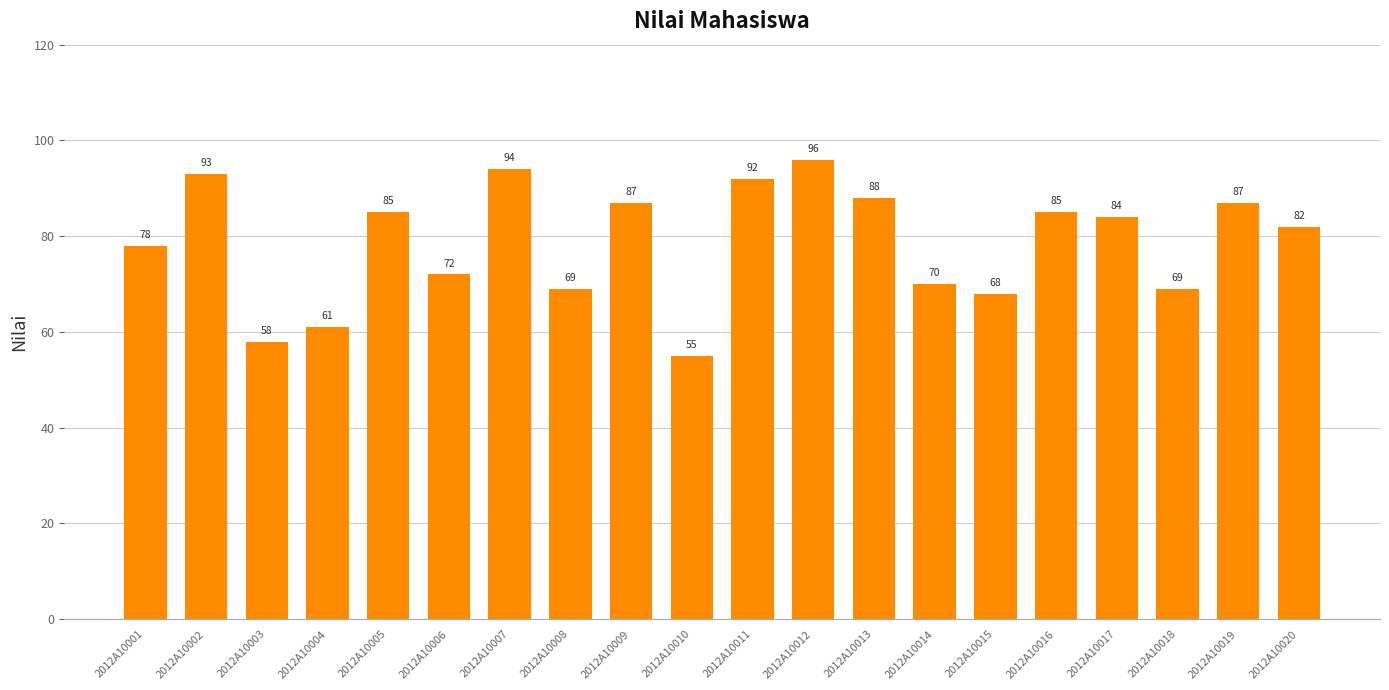

What is the change in value from 2012A10008 to 2012A10017?

+15